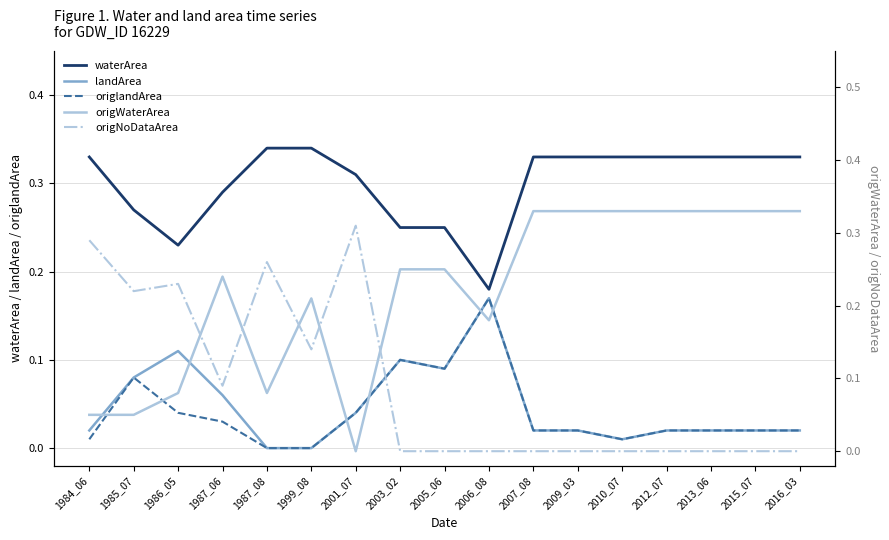

Reading right to left, extract all data points from this chart.

waterArea: 0.3	0.3	0.3	0.3	0.3	0.3	0.3	0.2	0.2	0.2	0.3	0.3	0.3	0.3	0.2	0.3	0.3
landArea: 0.0	0.0	0.0	0.0	0.0	0.0	0.0	0.2	0.1	0.1	0.0	0.0	0.0	0.1	0.1	0.1	0.0
origlandArea: 0.0	0.0	0.0	0.0	0.0	0.0	0.0	0.2	0.1	0.1	0.0	0.0	0.0	0.0	0.0	0.1	0.0
origWaterArea: 0.3	0.3	0.3	0.3	0.3	0.3	0.3	0.2	0.2	0.2	0.0	0.2	0.1	0.2	0.1	0.1	0.1
origNoDataArea: 0.0	0.0	0.0	0.0	0.0	0.0	0.0	0.0	0.0	0.0	0.3	0.1	0.3	0.1	0.2	0.2	0.3